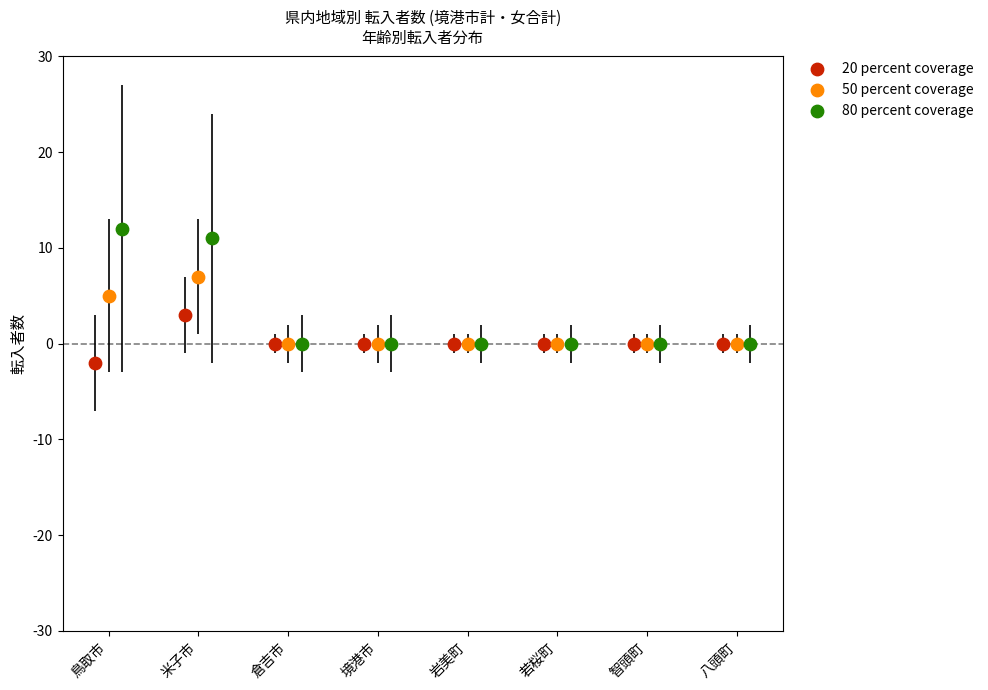

Which series contains the lowest Y value?

20 percent coverage